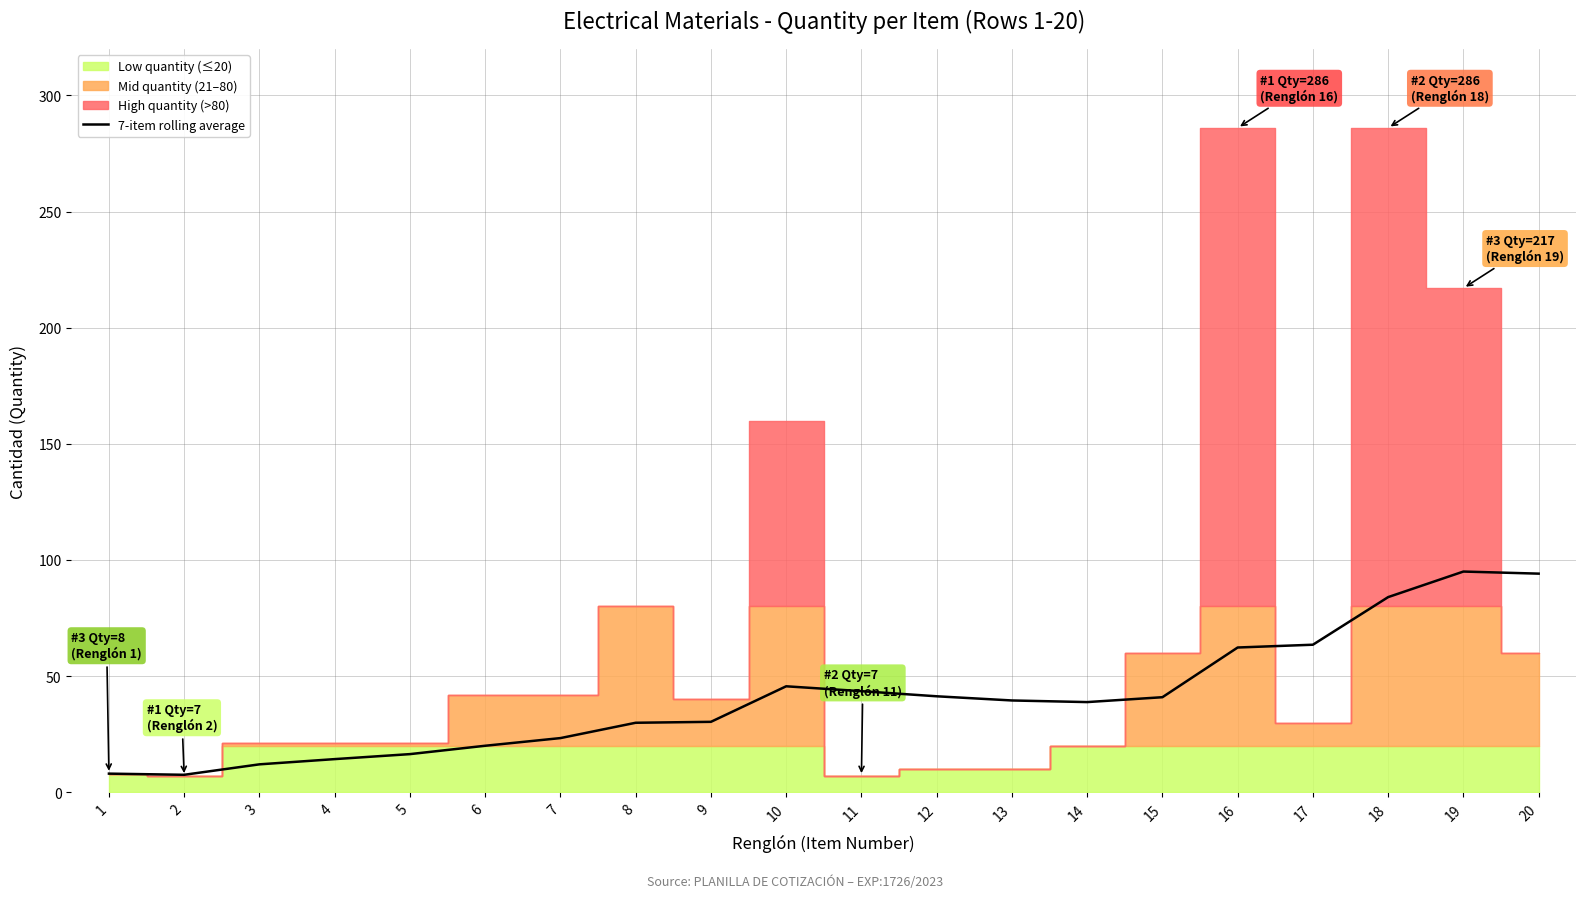

Where does the data first go above 39?

10